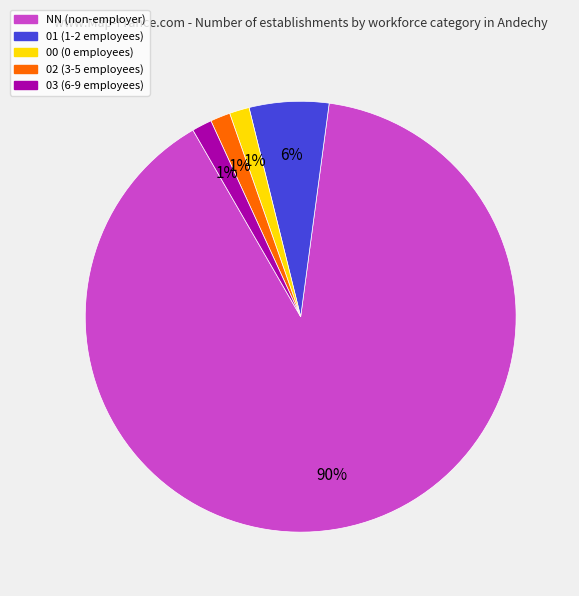

Do NN and 00 together represent more than half of the pie?

Yes